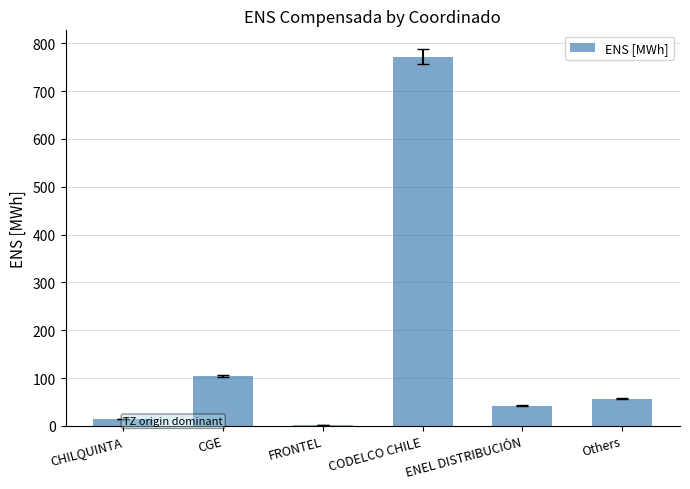

Reading left to right, what are all the values shown in this chart?

14.1	104.9	1.6	772.4	42.3	56.4